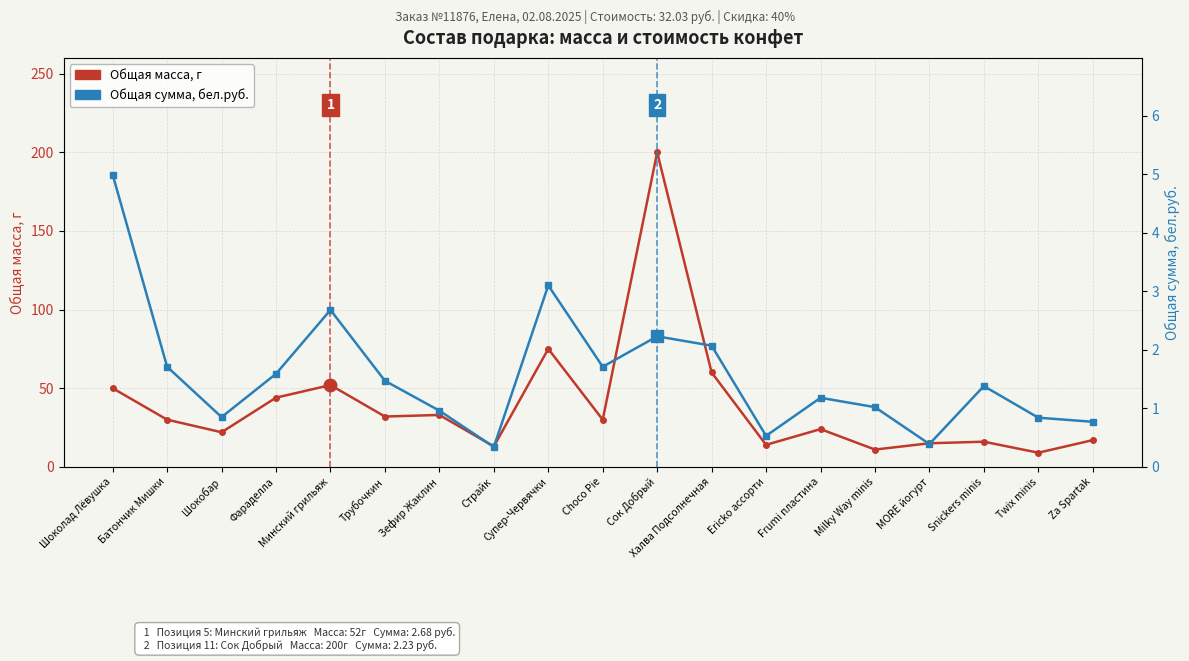

True or false: Общая сумма, бел.руб. and Общая масса, г cross at least once.

False